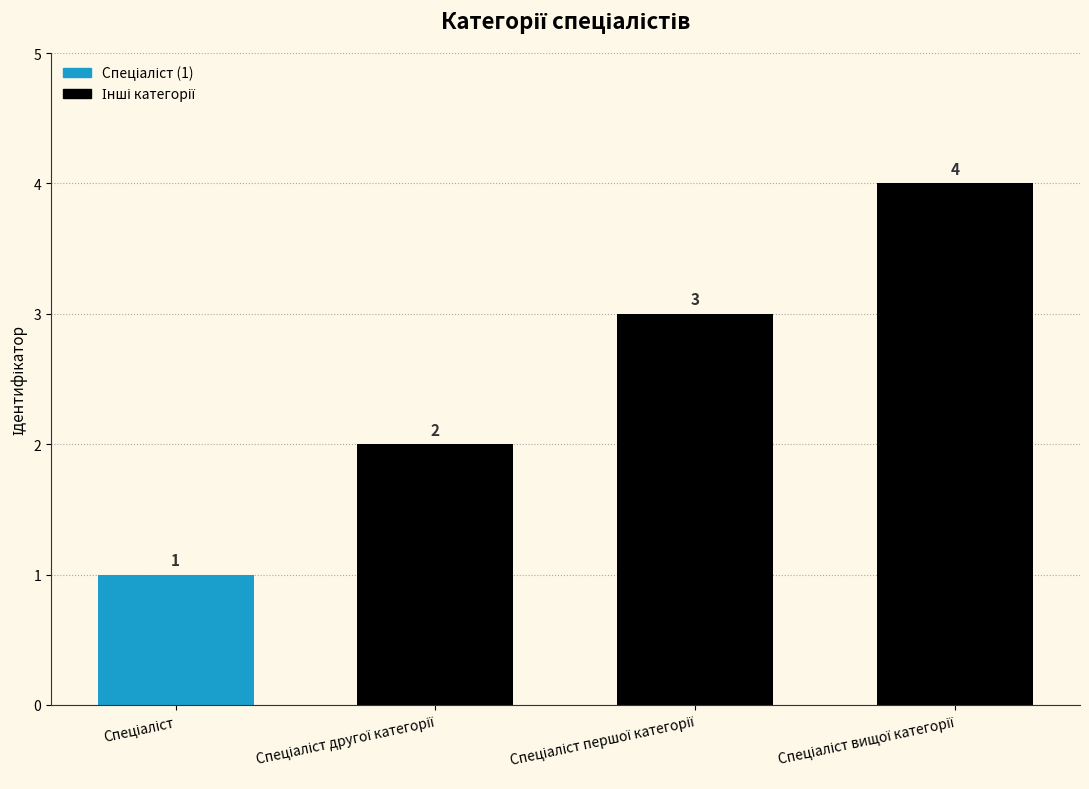

What is the sum of all values?

10